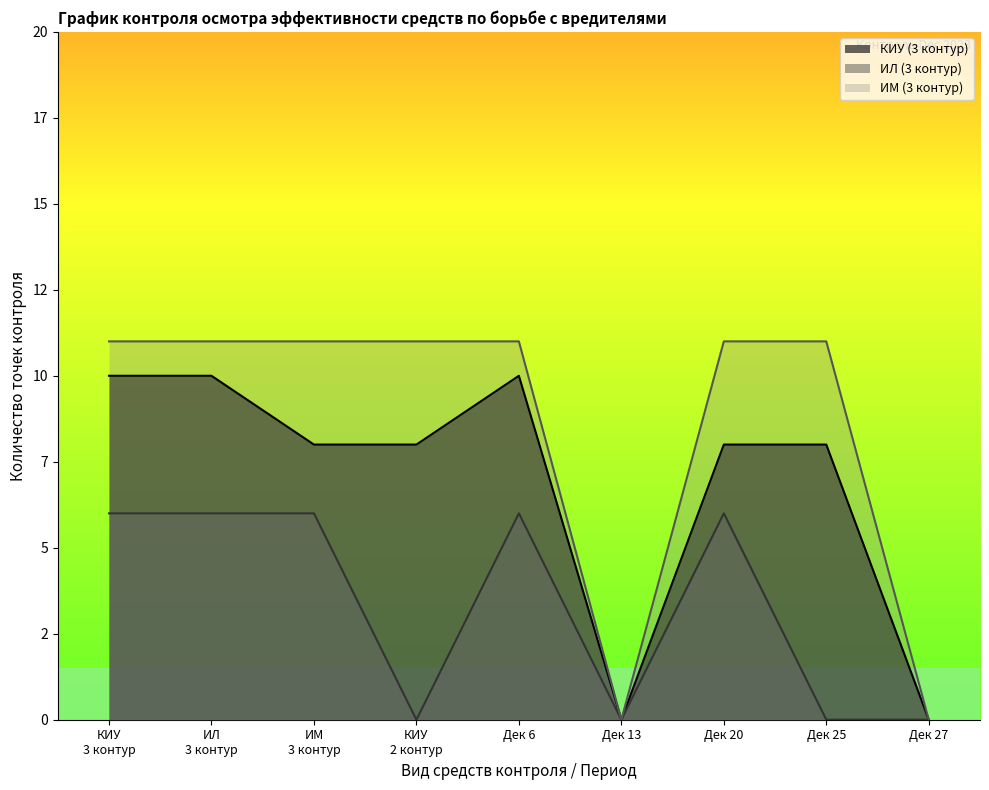

At which label does ИМ reach its peak?

3 контур / КИУ